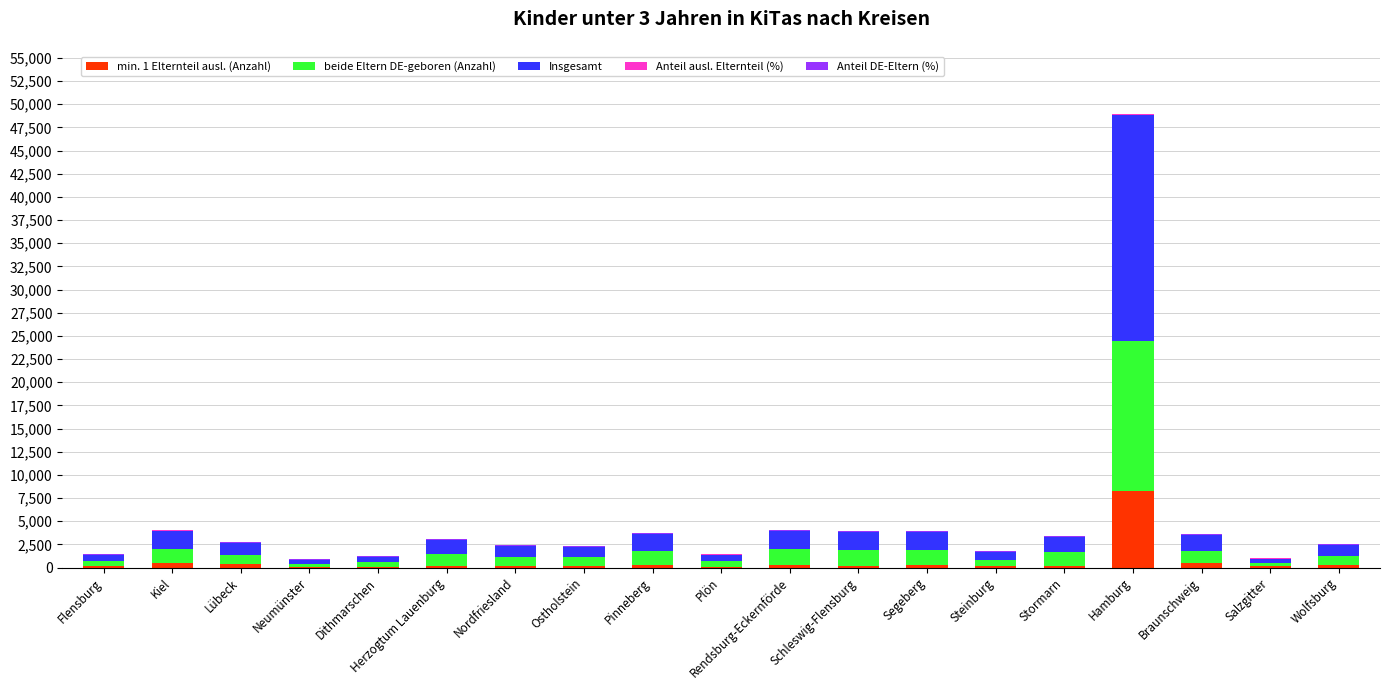

What is the maximum value for min. 1 Elternteil ausl. (Anzahl)?

8303.0